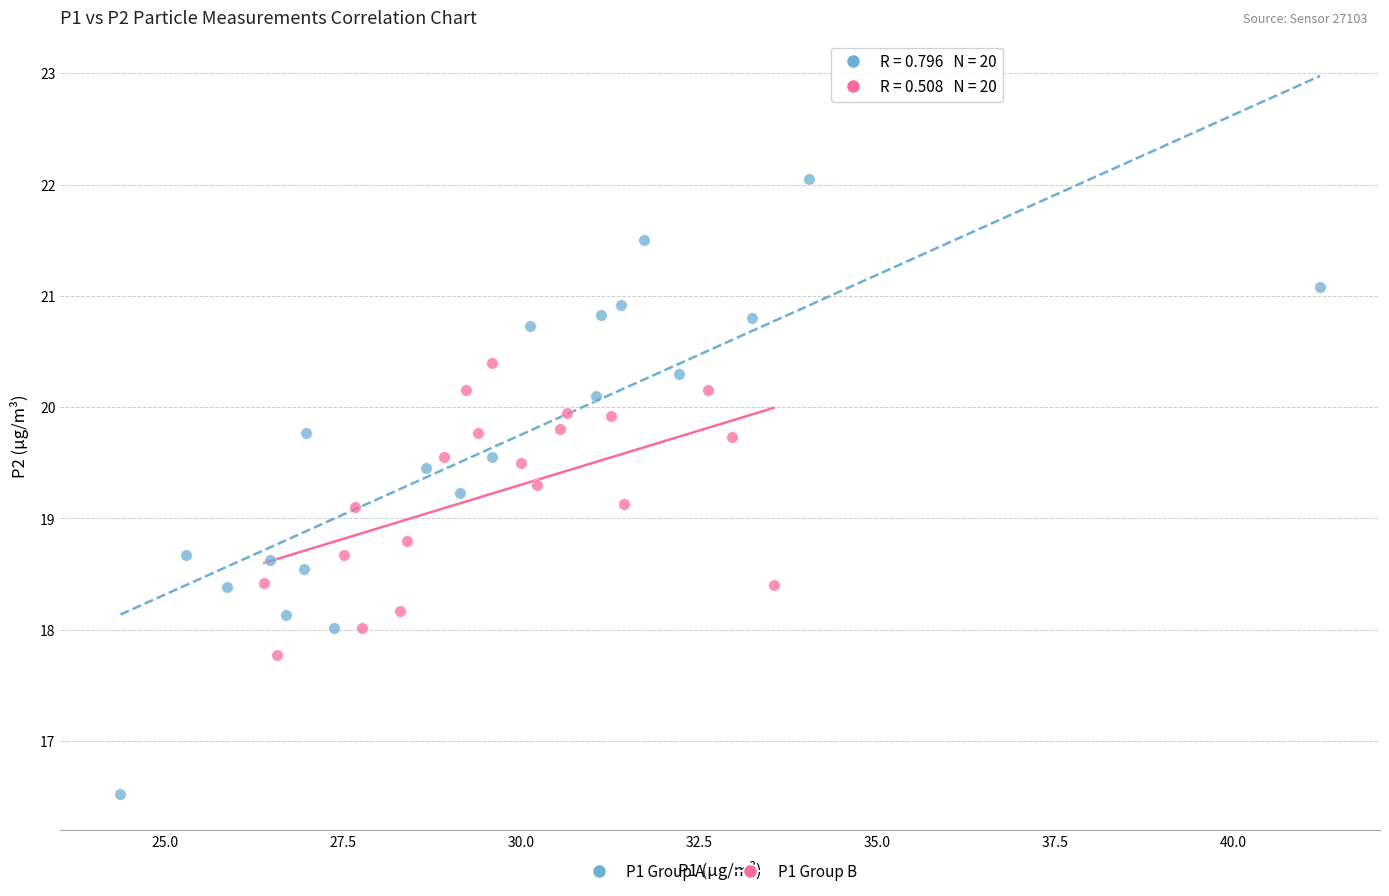

Which series contains the lowest Y value?

P1 Group A